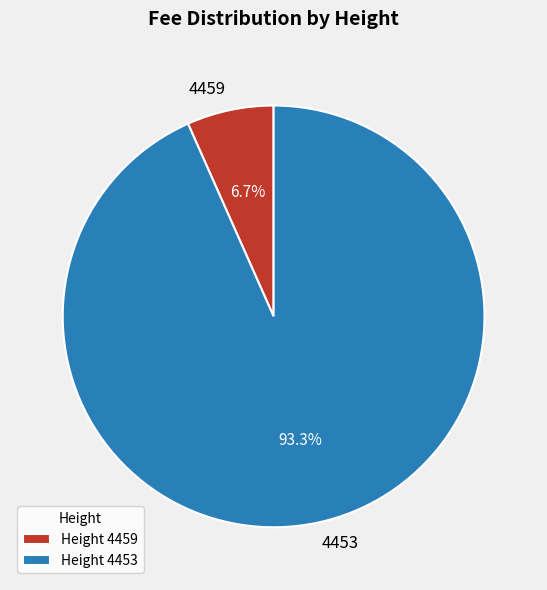

What is the smallest slice in the pie chart?

4459